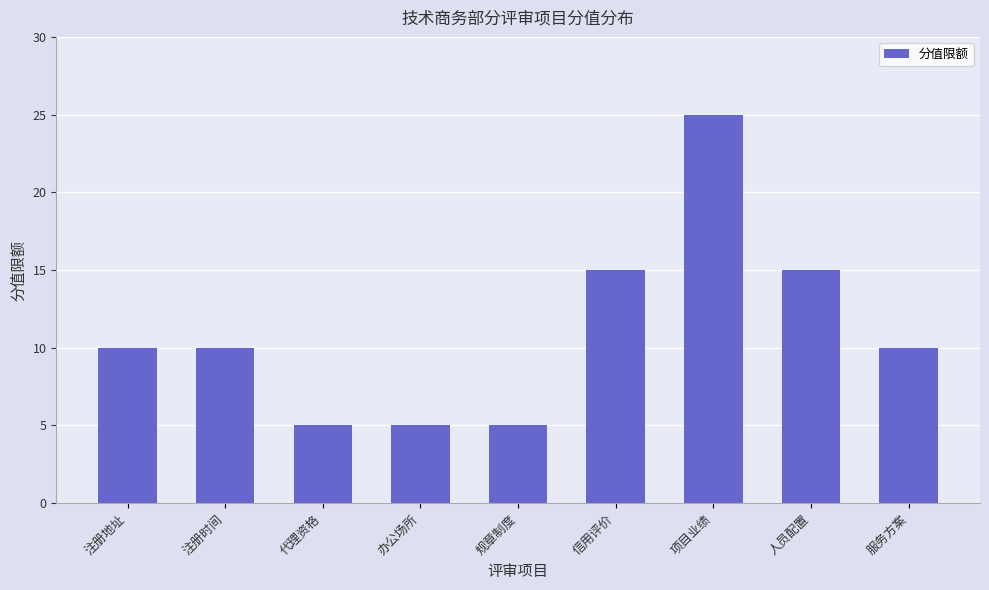

Count the values in the range 5 to 15.

8